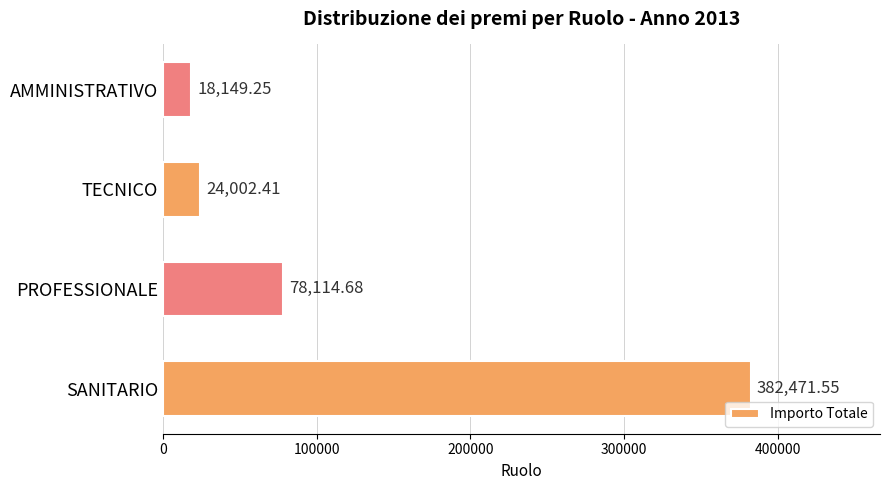

Which category has the lowest value across all series?

AMMINISTRATIVO